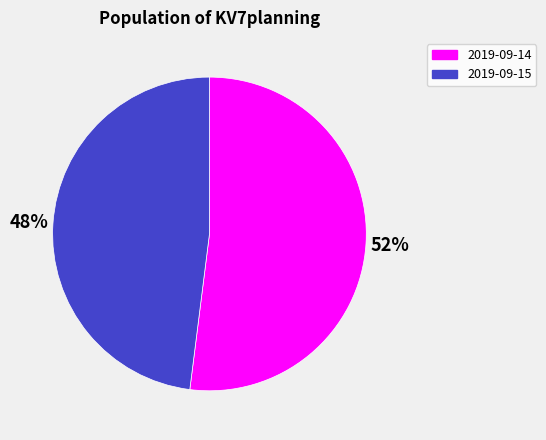

To the nearest percent, what is the average slice percentage?

50%